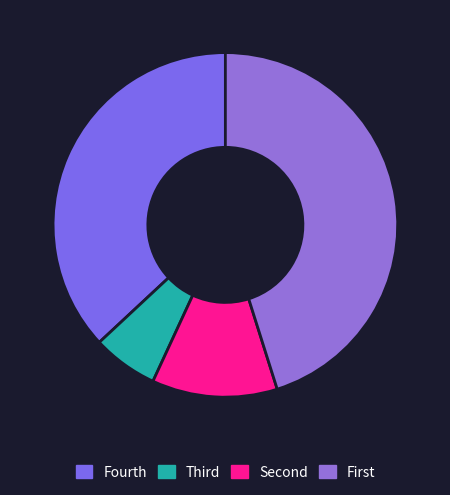

How many slices are in this pie chart?

4